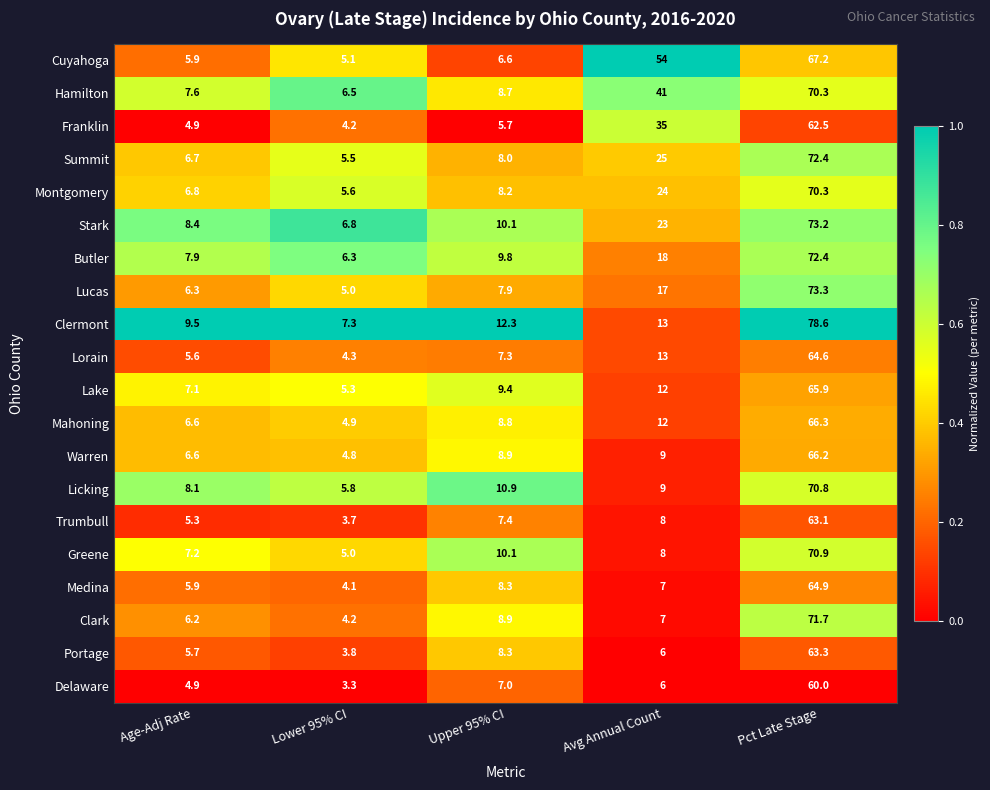

What is the difference between the maximum and minimum values in the Montgomery series?

64.7